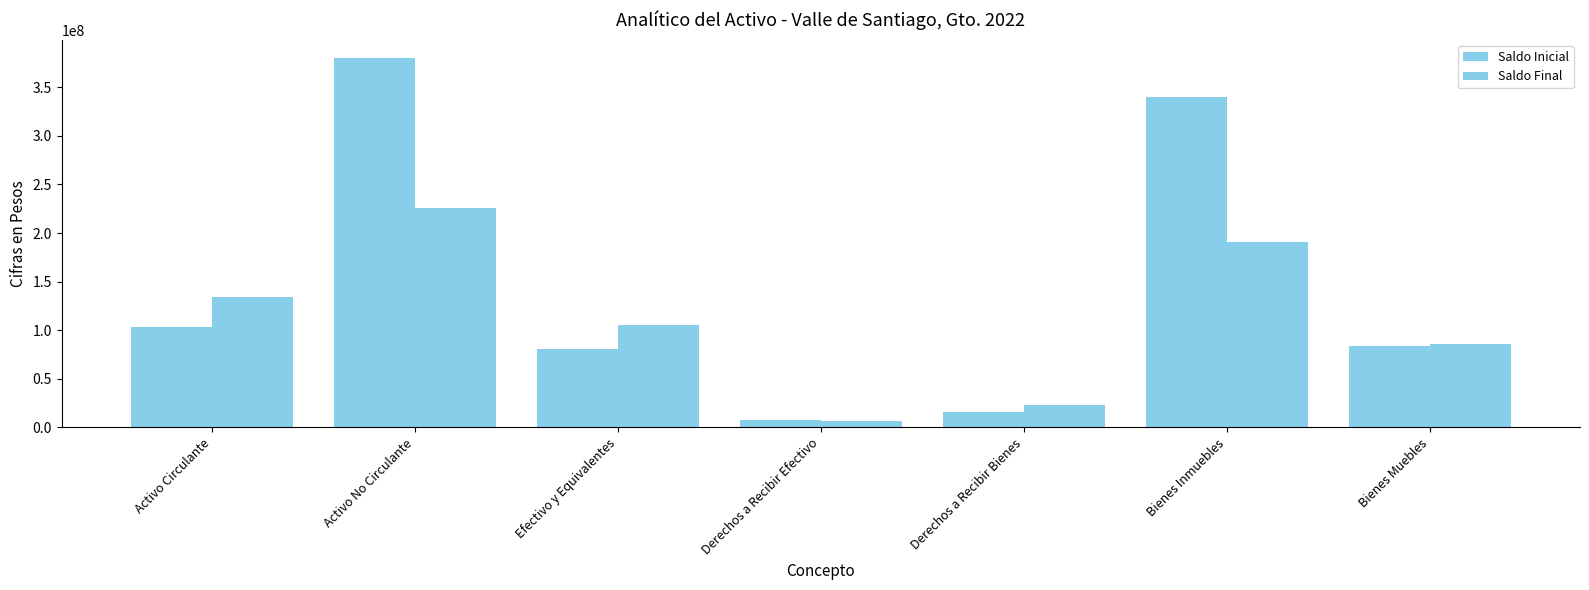

What is the label of the 7th bar from the left?

Bienes Muebles